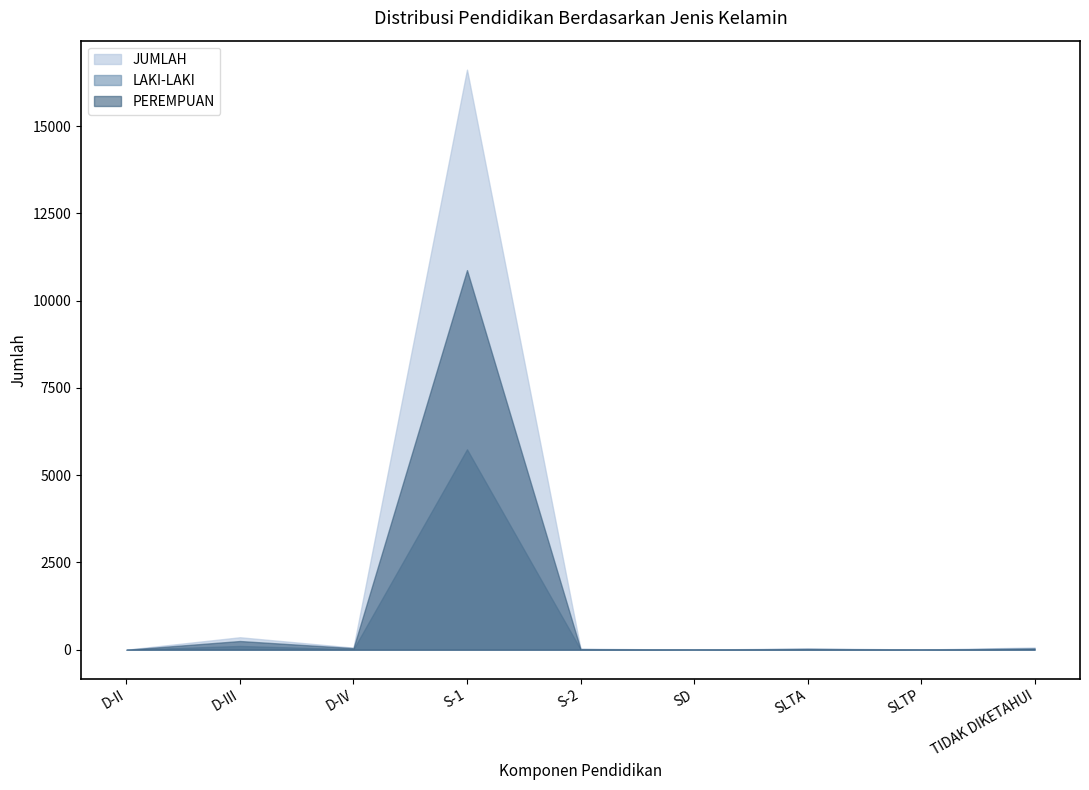

True or false: JUMLAH and PEREMPUAN cross at least once.

False